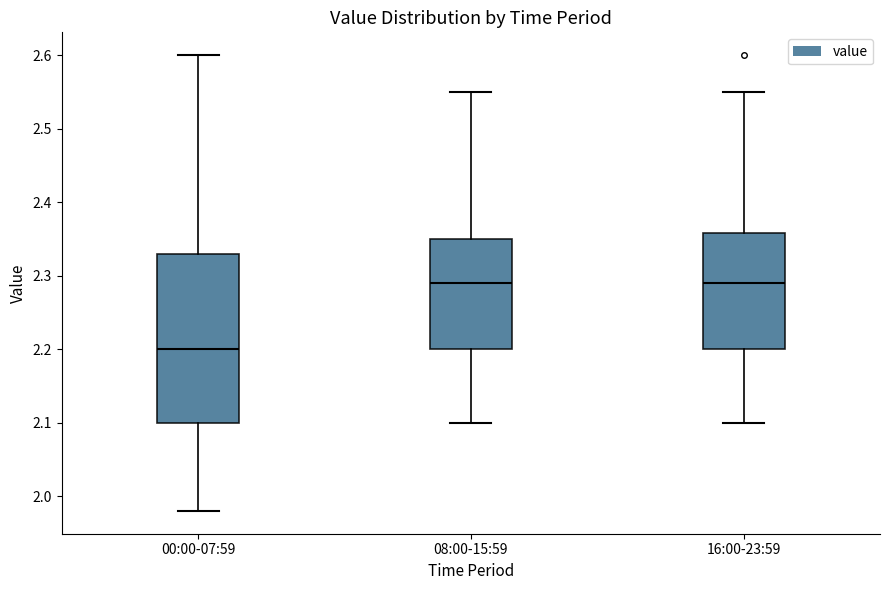

Reading left to right, read every box against the y-axis: the position of its median line, the range the box covers, and the ends of its whiskers. The values are not printed on the chart, so give them approximately, as read against the axis.

00:00-07:59: median 2.20, box 2.10 to 2.33, whiskers 1.98 to 2.60
08:00-15:59: median 2.29, box 2.20 to 2.35, whiskers 2.10 to 2.55
16:00-23:59: median 2.29, box 2.20 to 2.36, whiskers 2.10 to 2.55